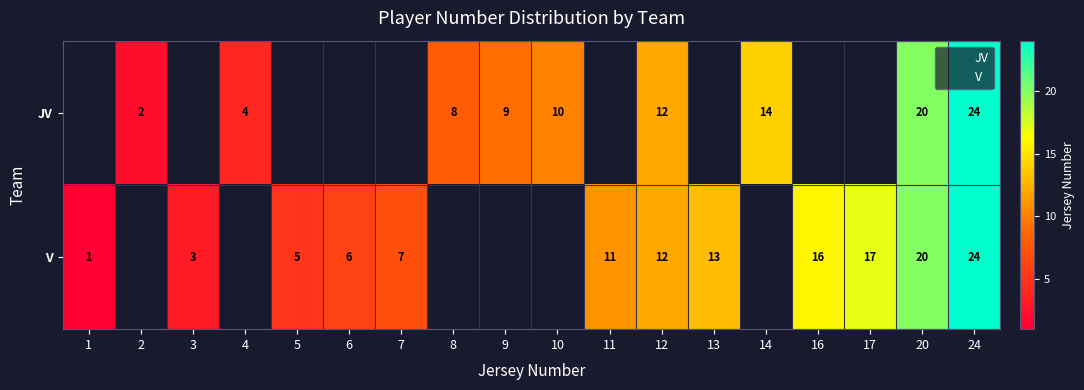

How many values in V are above zero?

12